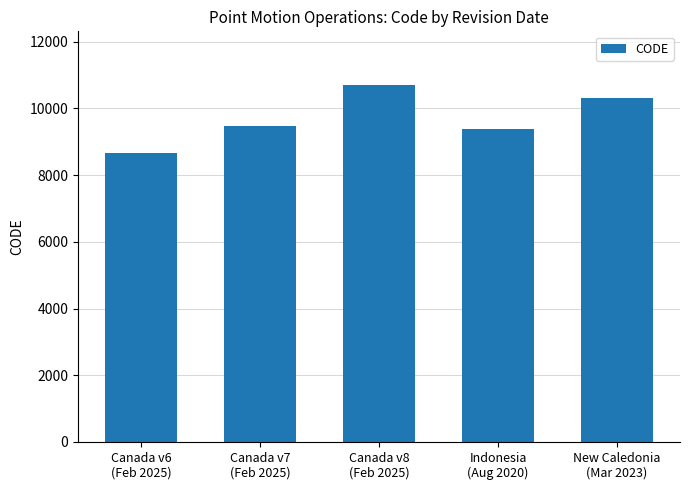

The value at Canada v8
(Feb 2025) is 16475. True or false?

False